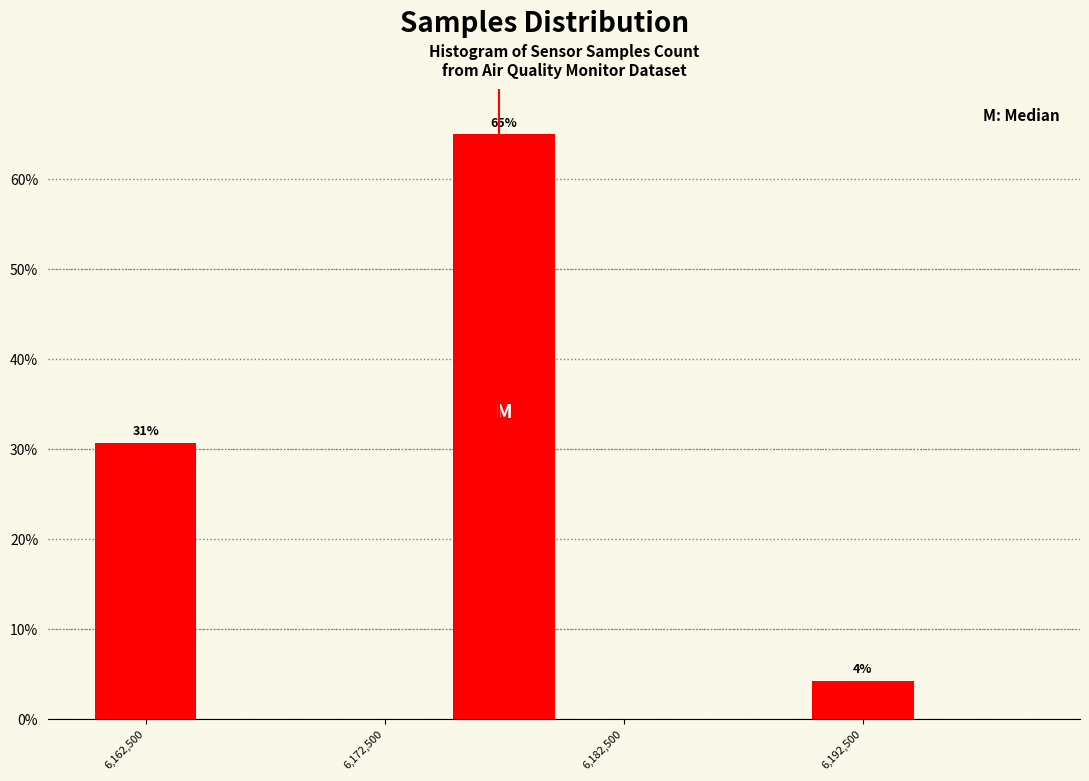

Which range on the x-axis has the tallest bar?

6175000 to 6180000